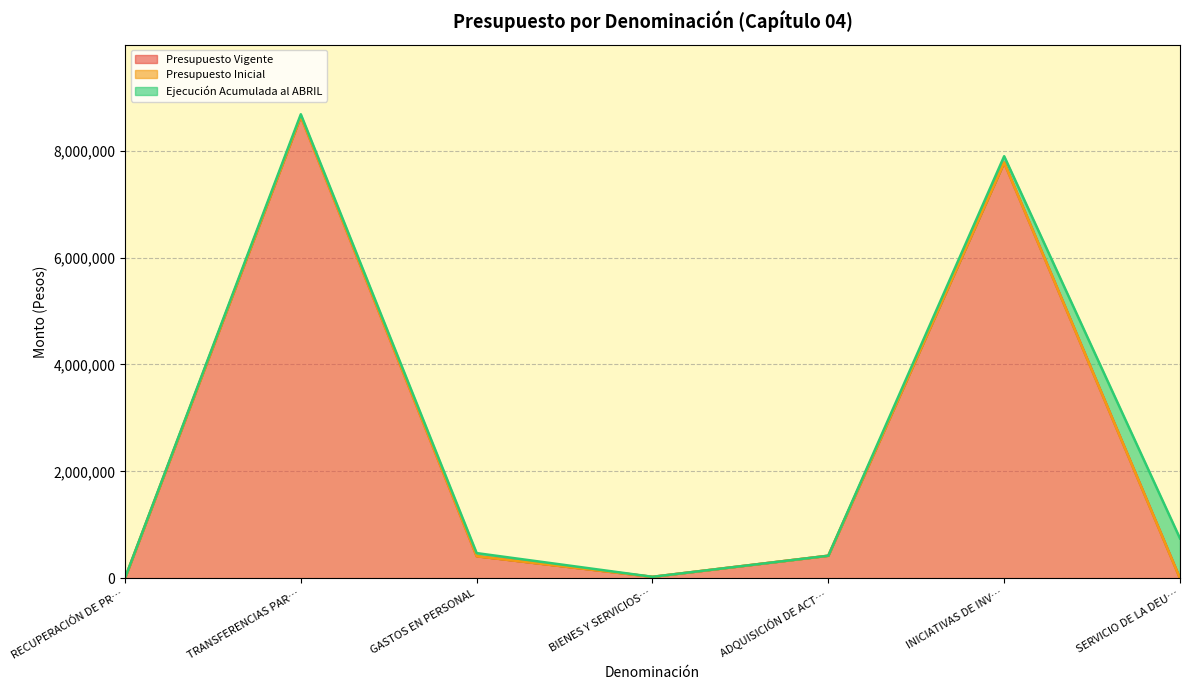

Reading left to right, list all the values displayed in this chart.

Presupuesto Vigente: 0	8638619	412928	27584	422820	7775287	0
Presupuesto Inicial: 0	0	0	0	0	0	0
Ejecución Acumulada al ABRIL: 4315	41534	58770	476	0	120075	746222